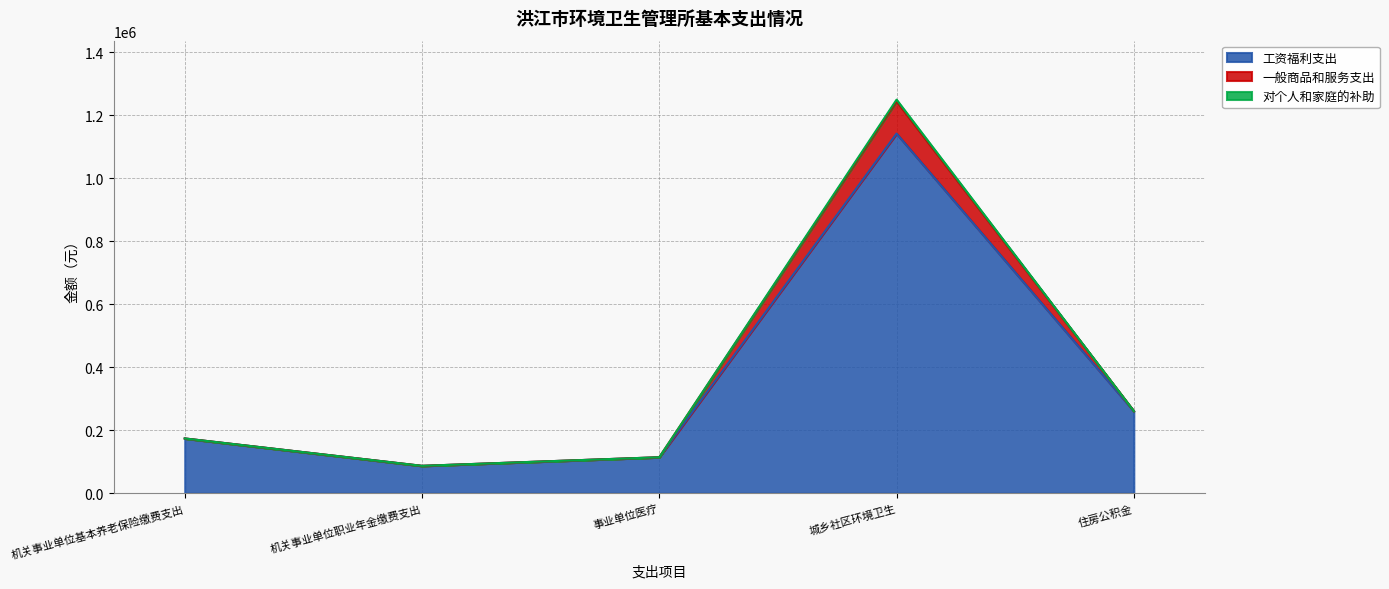

What are all the series names shown in the legend?

工资福利支出, 一般商品和服务支出, 对个人和家庭的补助